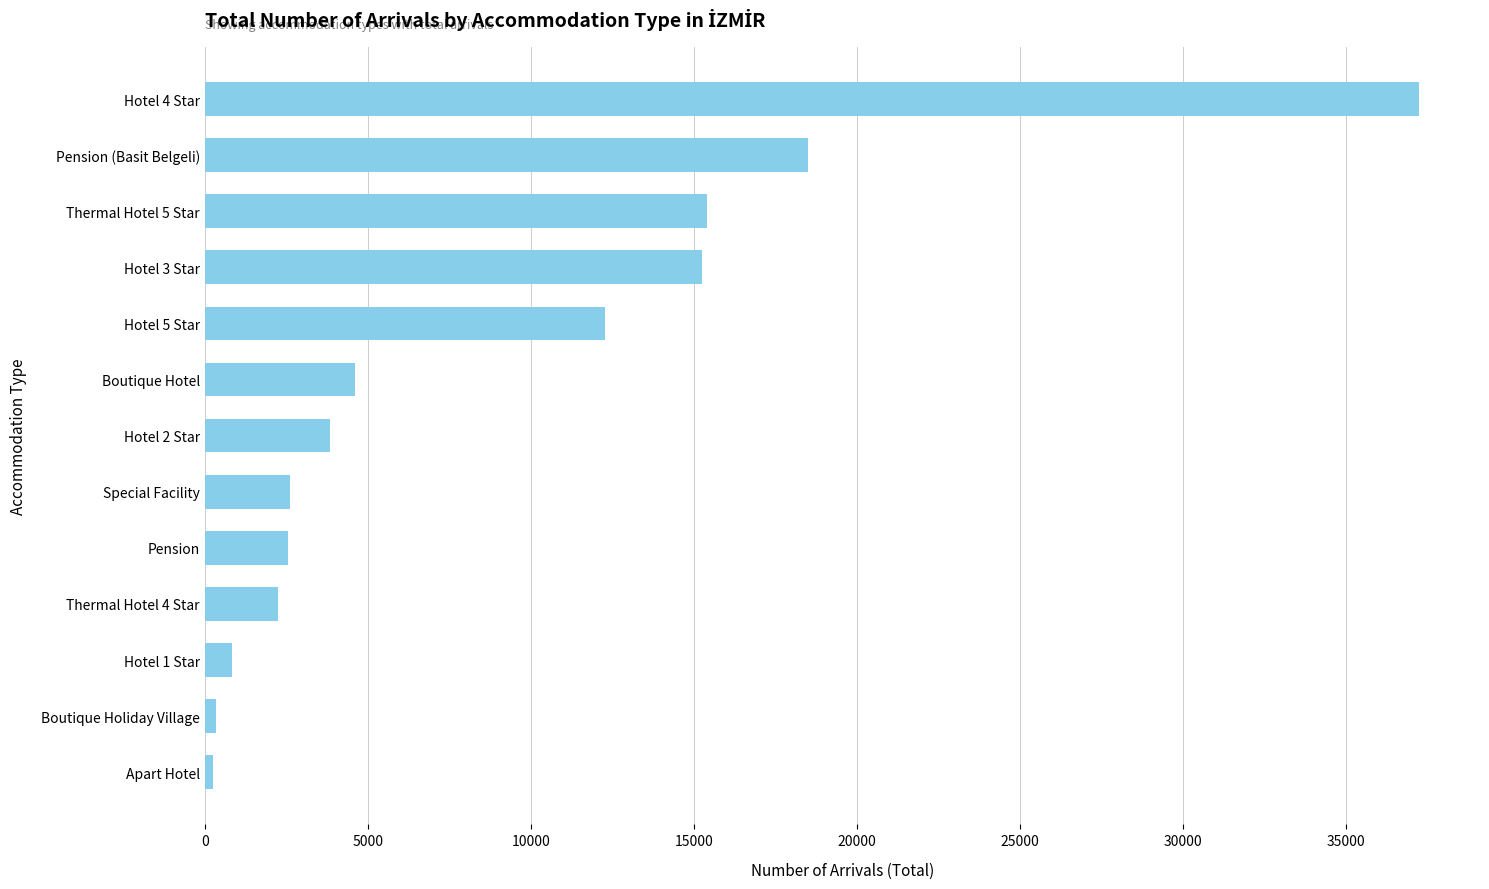

At which category does the chart reach its peak across all series?

Hotel 4 Star